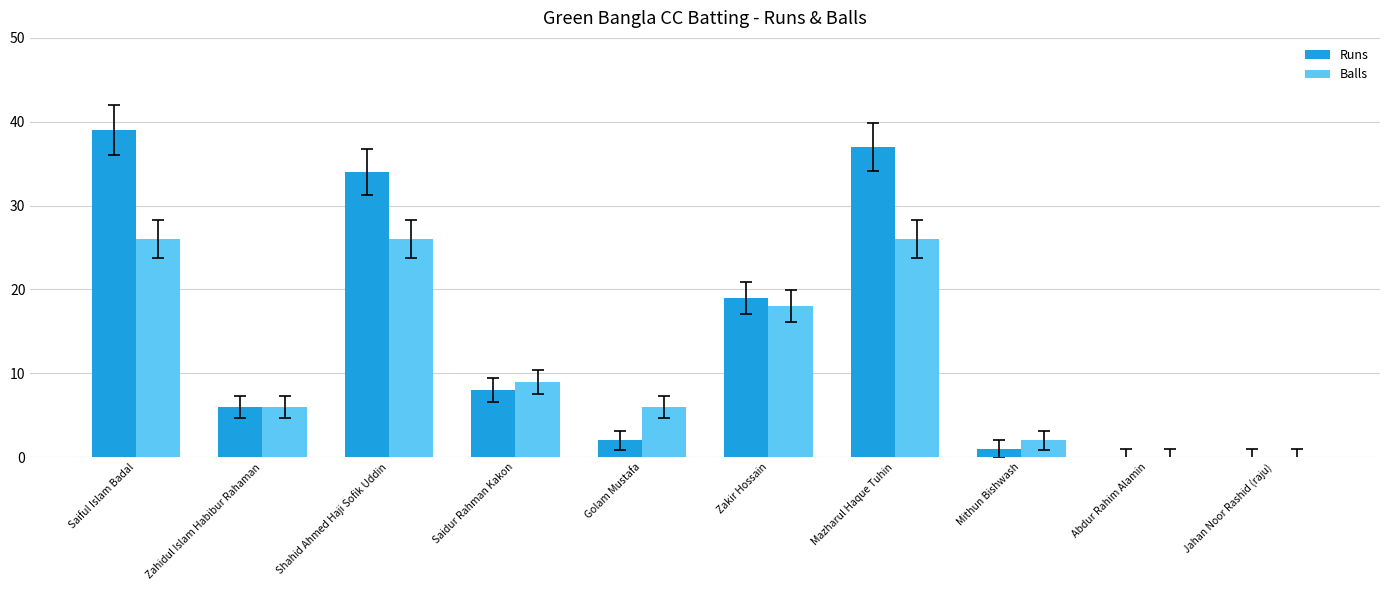

Which series has the largest total across all categories?

Runs